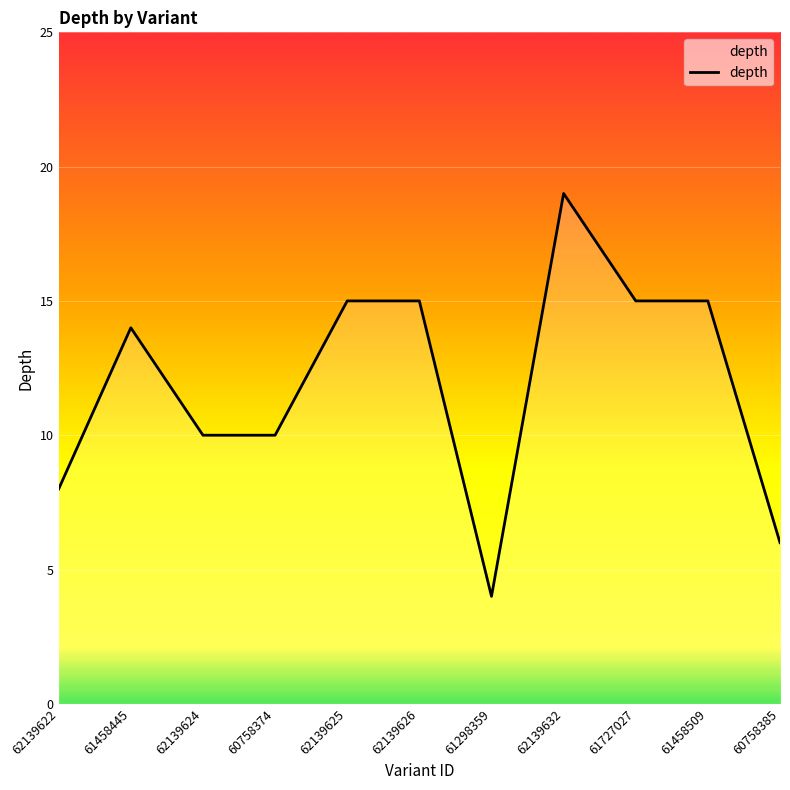

Approximately how many times larger is the value at 62139626 compared to 61458509?

1.0